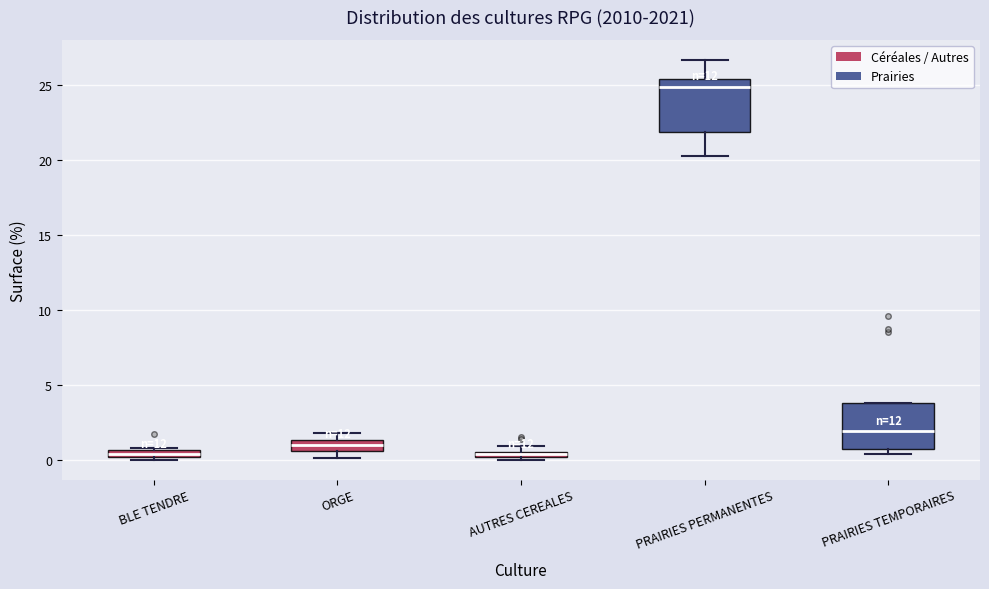

Where does the median line of the box for PRAIRIES TEMPORAIRES sit on the y-axis? The values are not printed on the chart, so give them approximately, as read against the axis.

2.0